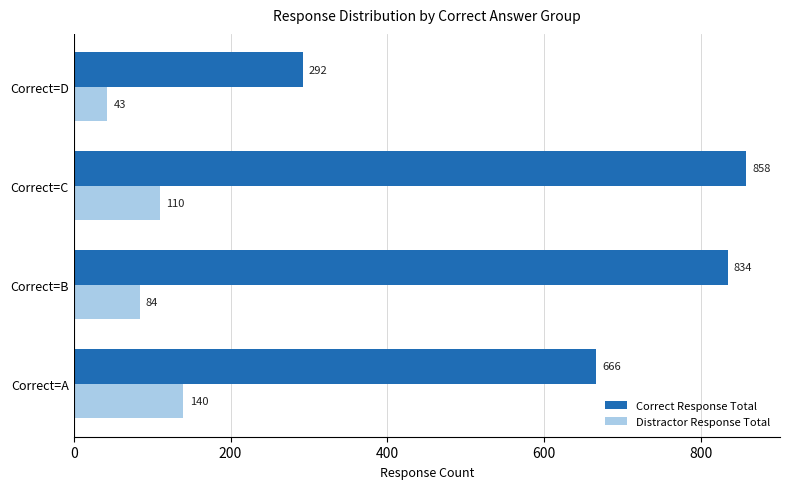

Is it true that Correct Response Total equals 292 at Correct=D?

True